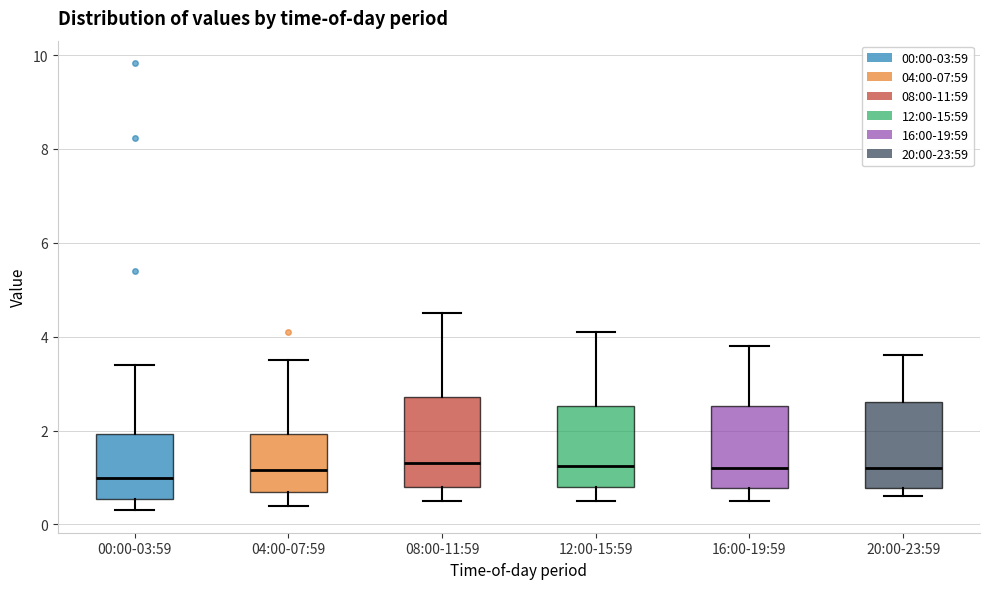

Where does the lower whisker of the box for 08:00-11:59 end on the y-axis? The values are not printed on the chart, so give them approximately, as read against the axis.

0.6